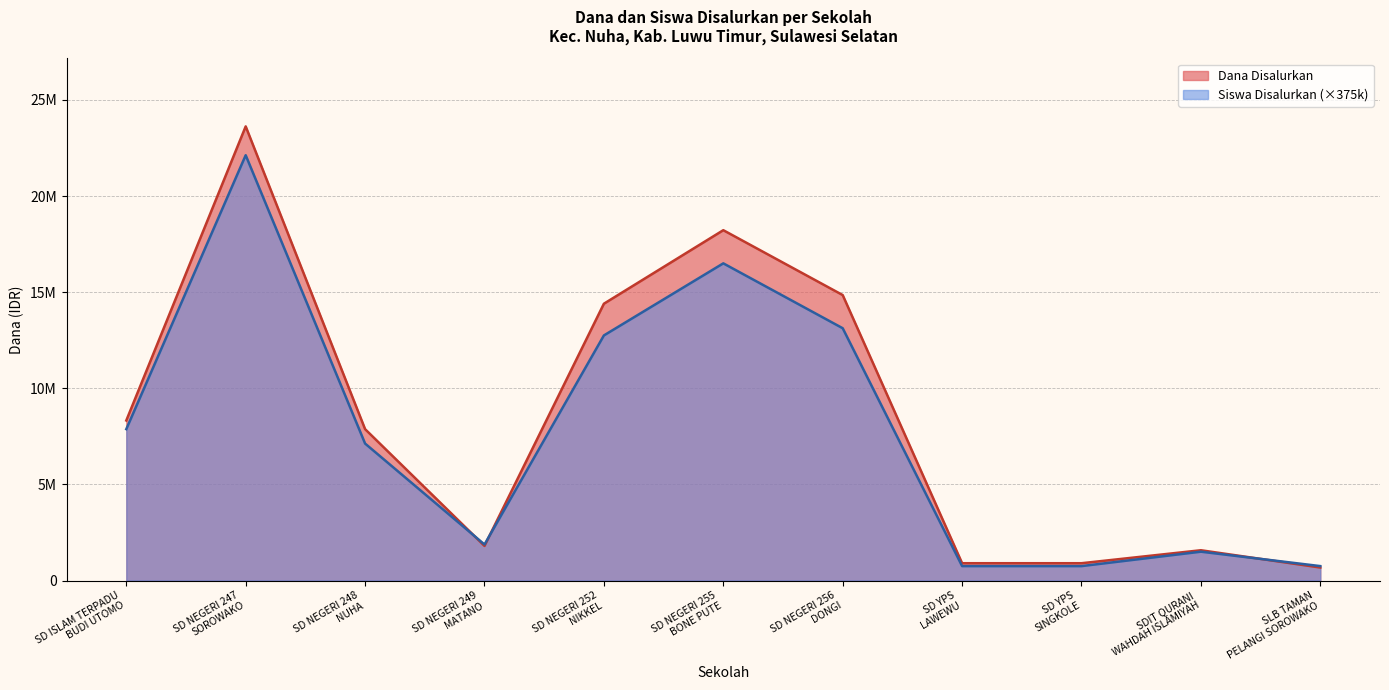

What is the highest value of the Siswa Disalurkan series?

22125000